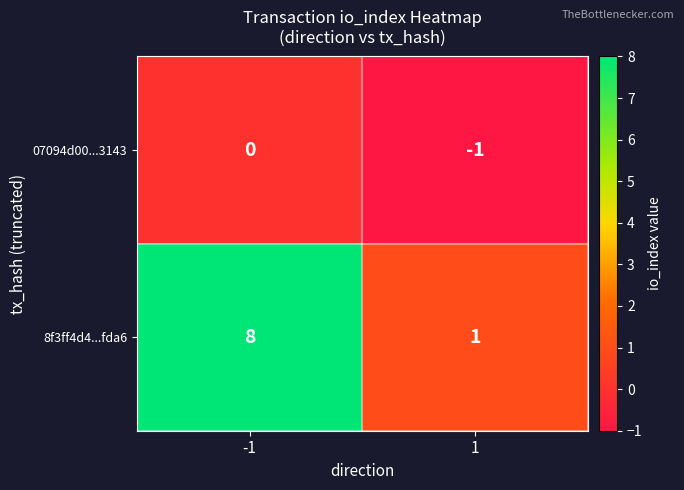

Which series has the largest total across all categories?

8f3ff4d4...fda6